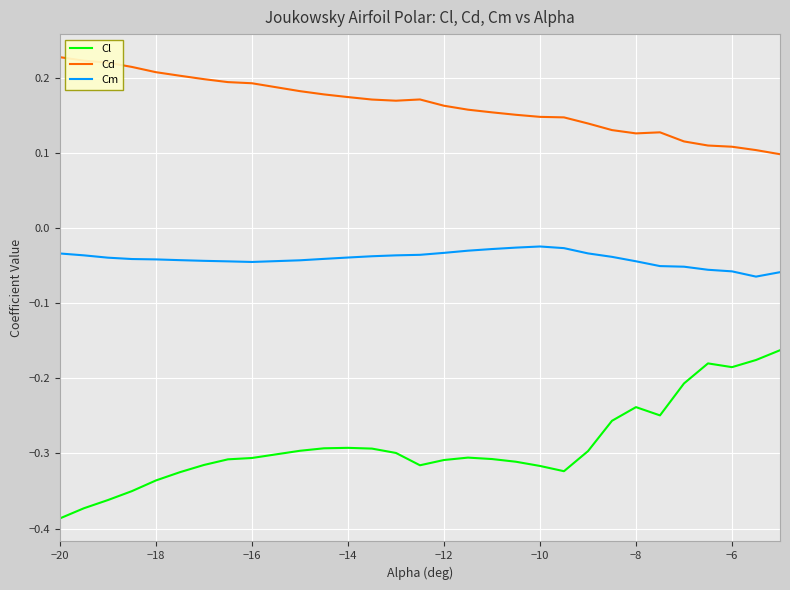

True or false: Cl and Cd cross at least once.

False